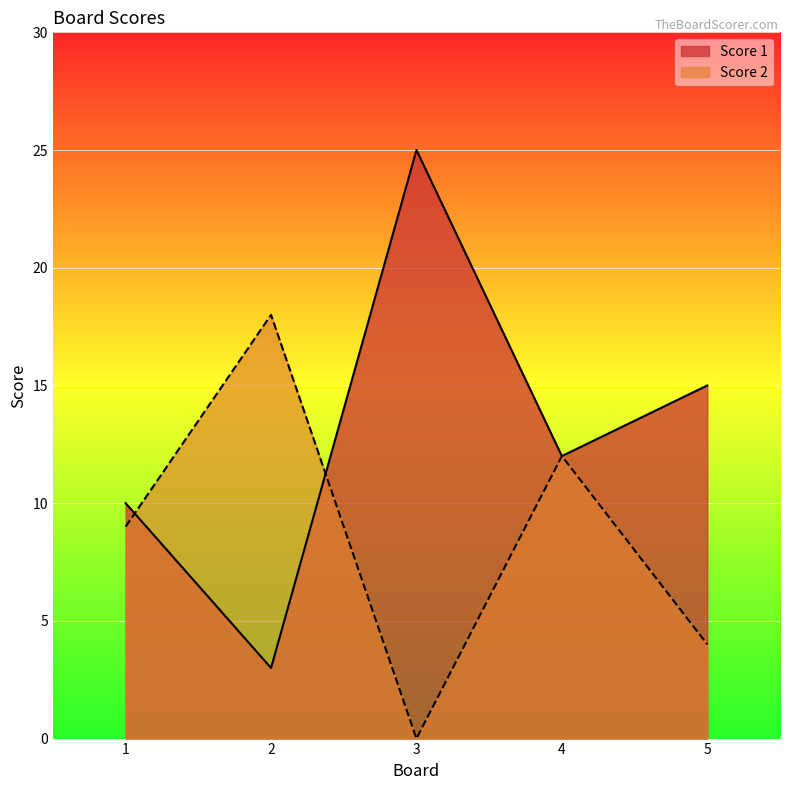

How many intersections are there between Score 1 and Score 2?

2